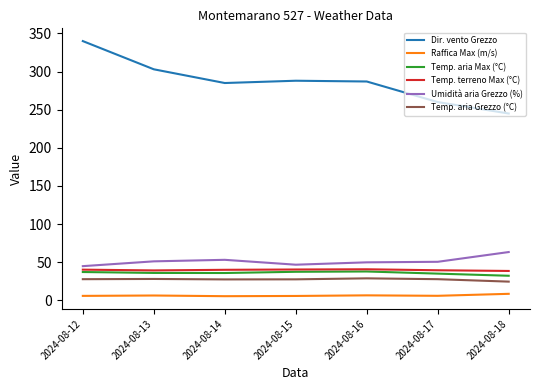

Is the value of Temp. aria Max (°C) at 2024-08-14 greater than the value of Temp. aria Grezzo (°C) at 2024-08-18?

Yes